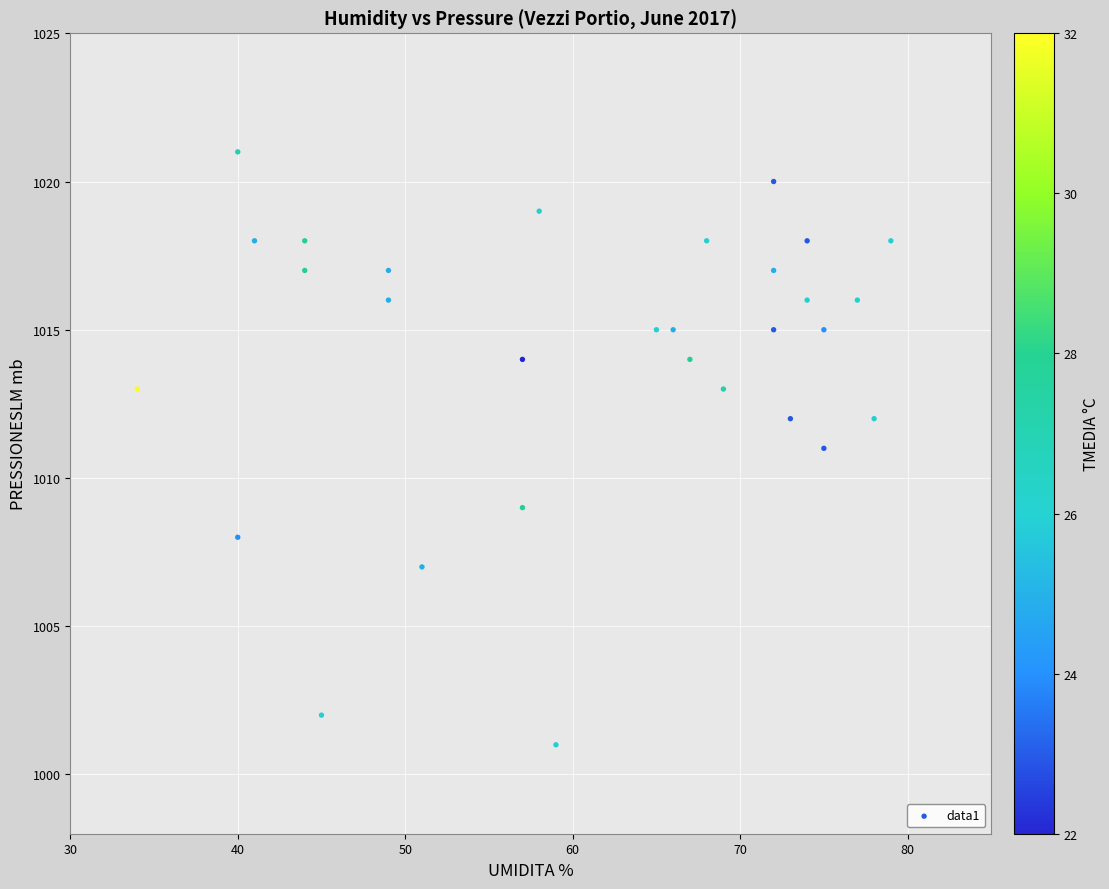

What is the range of Y values (max minus min)?

20